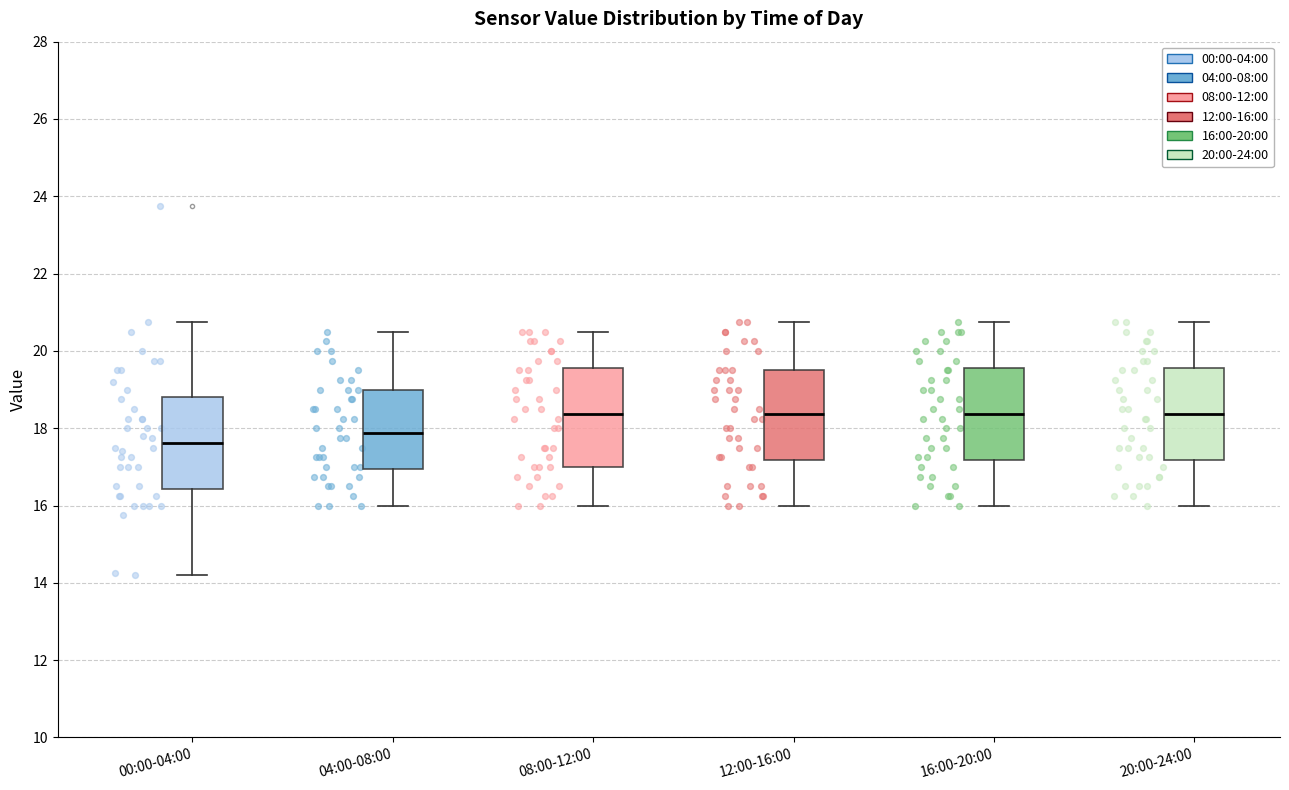

Reading left to right, read every box against the y-axis: the position of its median line, the range the box covers, and the ends of its whiskers. The values are not printed on the chart, so give them approximately, as read against the axis.

00:00-04:00: median 17.6, box 16.4 to 18.8, whiskers 14.2 to 20.8
04:00-08:00: median 17.8, box 17.0 to 19.0, whiskers 16.0 to 20.6
08:00-12:00: median 18.4, box 17.0 to 19.6, whiskers 16.0 to 20.6
12:00-16:00: median 18.4, box 17.2 to 19.6, whiskers 16.0 to 20.8
16:00-20:00: median 18.4, box 17.2 to 19.6, whiskers 16.0 to 20.8
20:00-24:00: median 18.4, box 17.2 to 19.6, whiskers 16.0 to 20.8